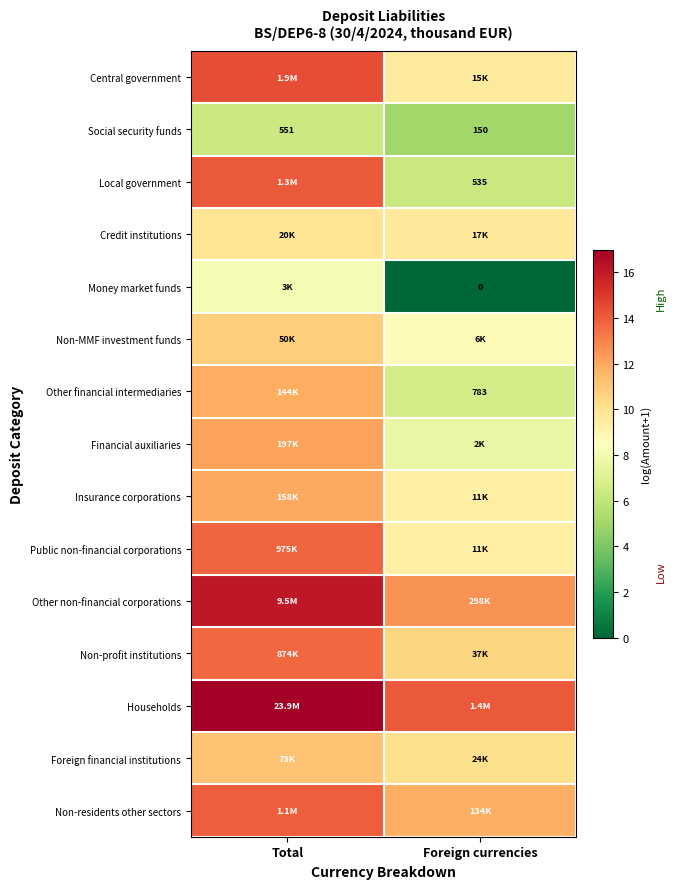

What is the minimum value for Non-profit institutions?

10.5